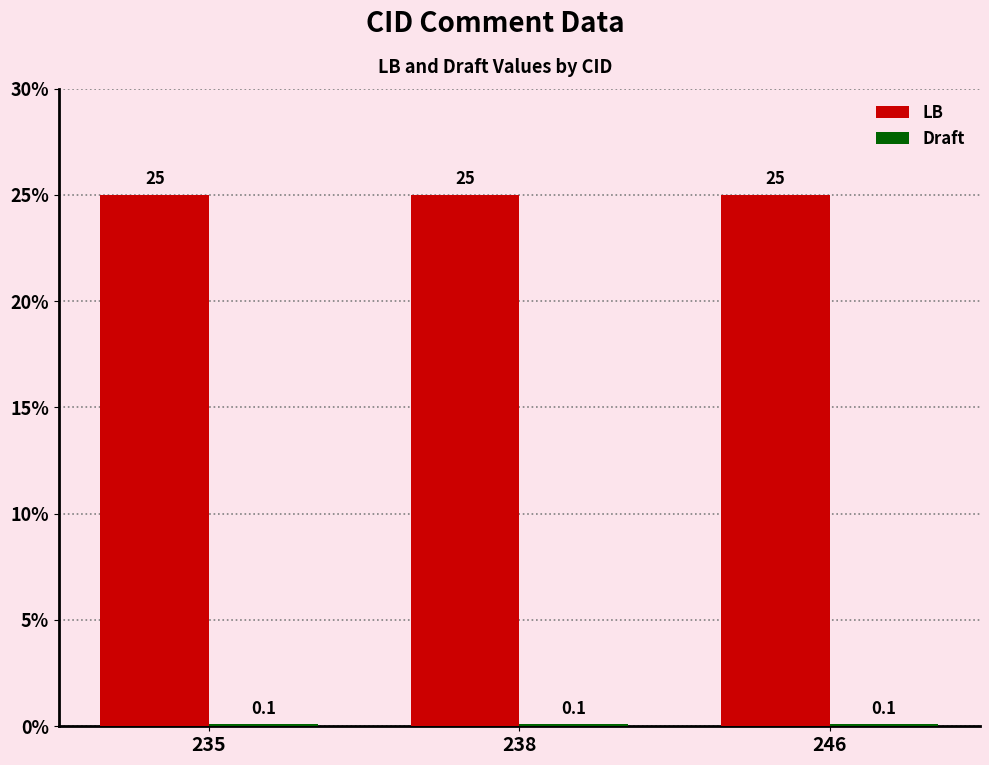

What value does the LB series have at 235?

25.0